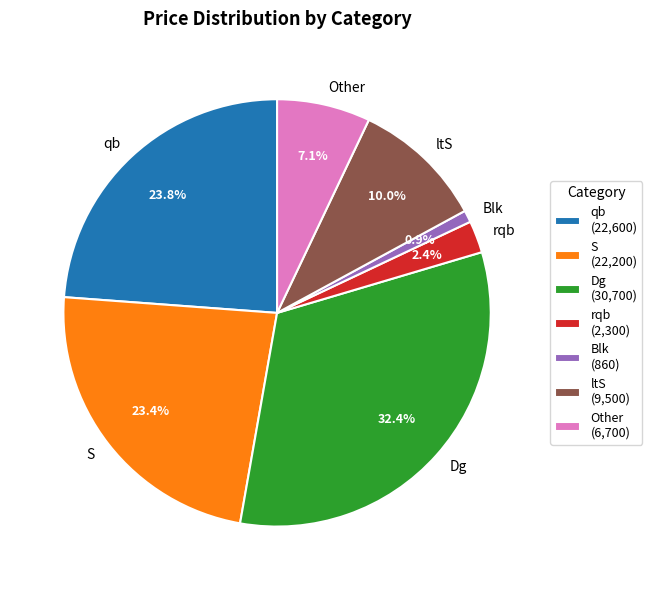

How much of the chart is everything except rqb?

97.6%